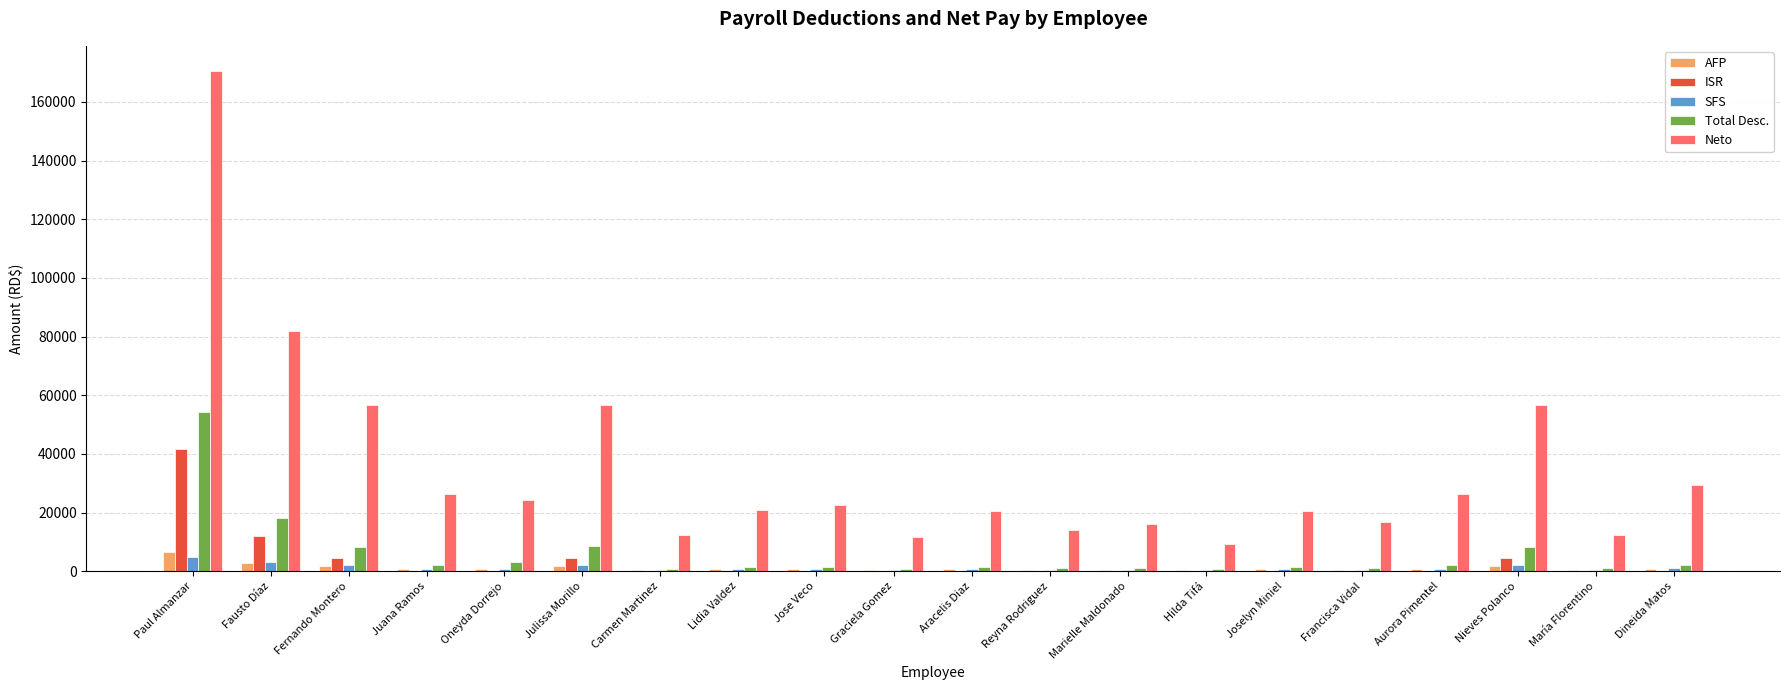

Are the bars grouped side by side (vs. stacked)?

Yes